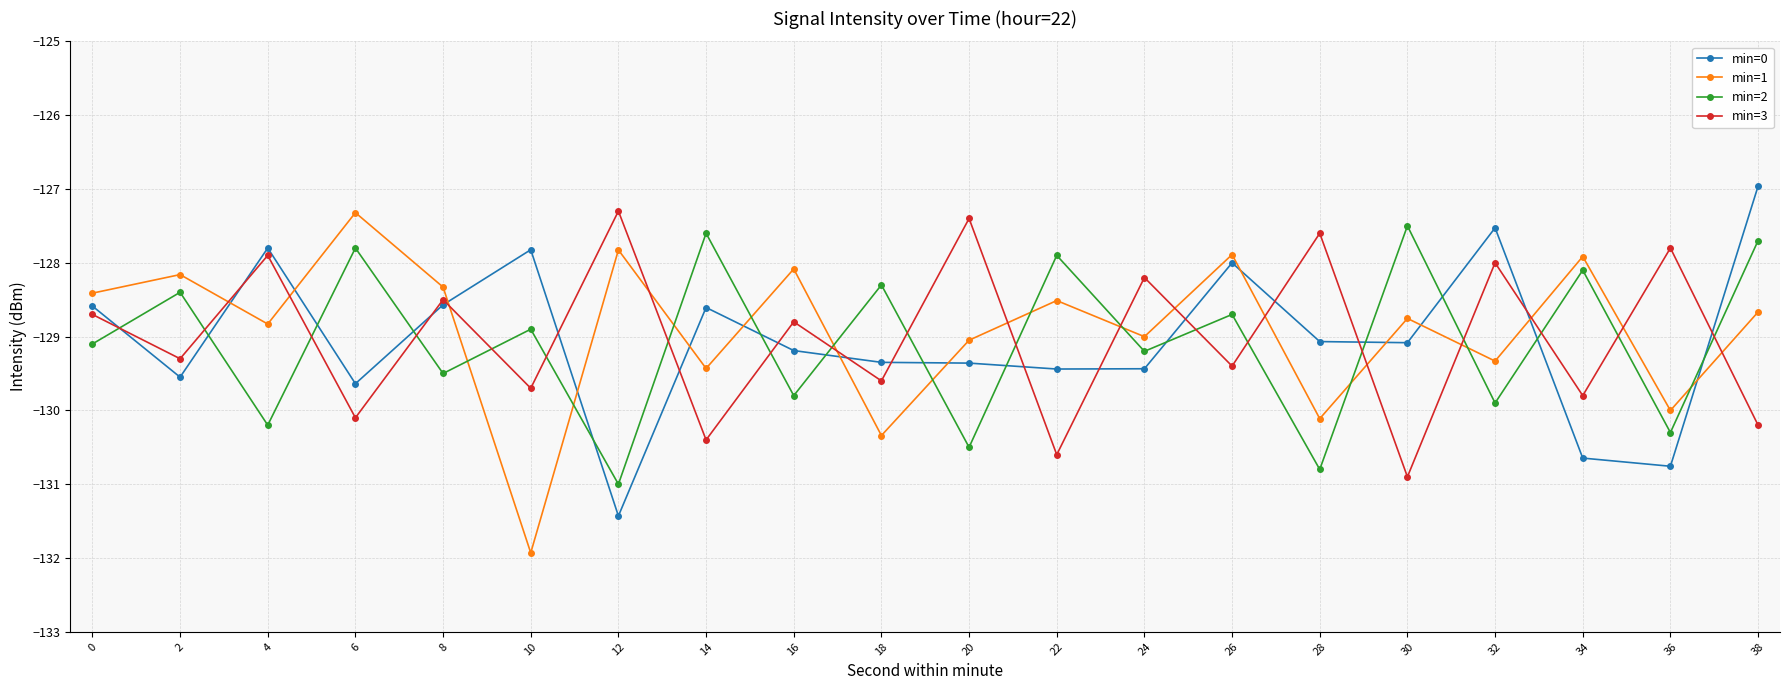

At which label does min=2 reach its peak?

30